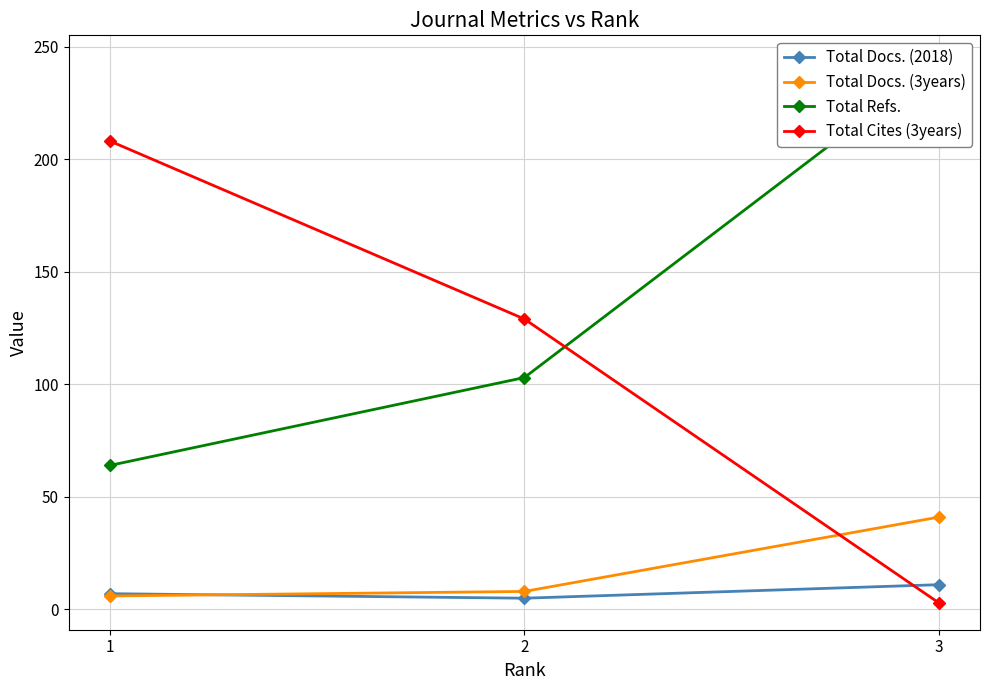

What is the value of the Total Refs. point at the 1st from the left?

64